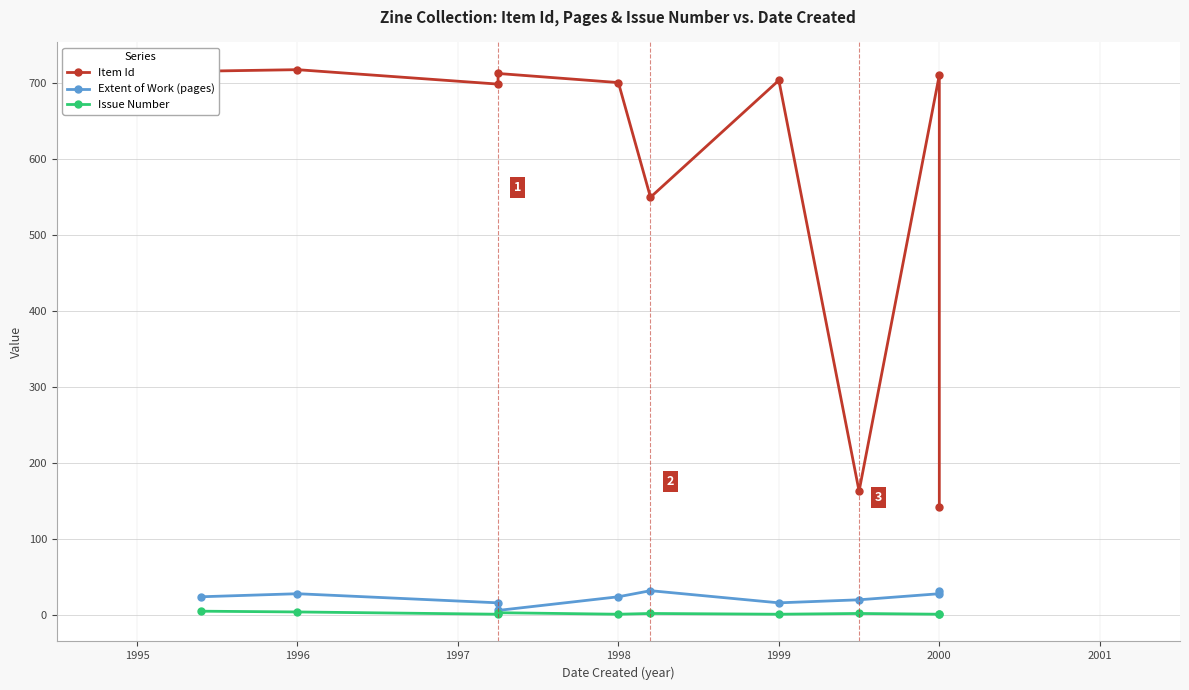

Does the chart display data point markers on the line(s)?

Yes